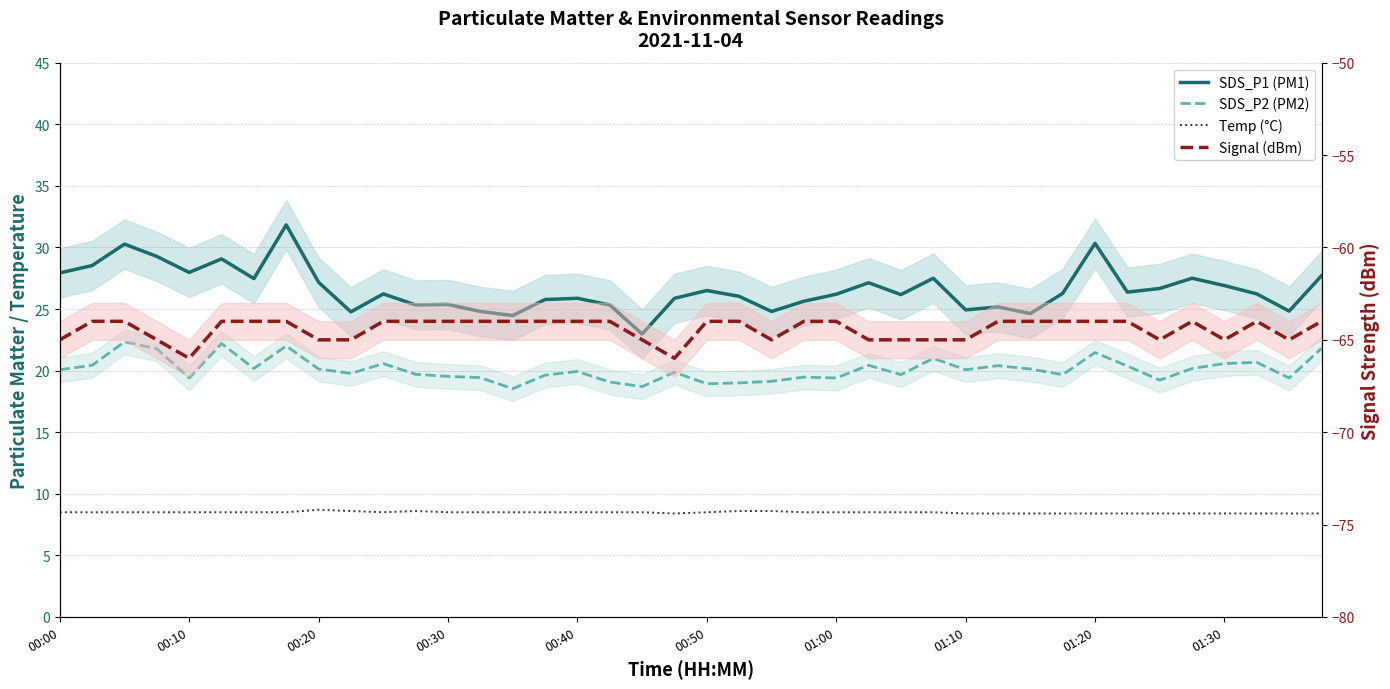

What is the value of the SDS_P1 (PM1) point at the 1st from the left?

27.9